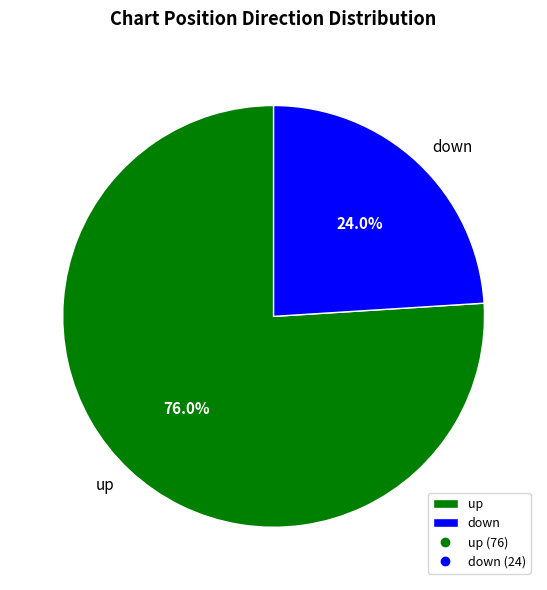

What is the smallest slice in the pie chart?

down